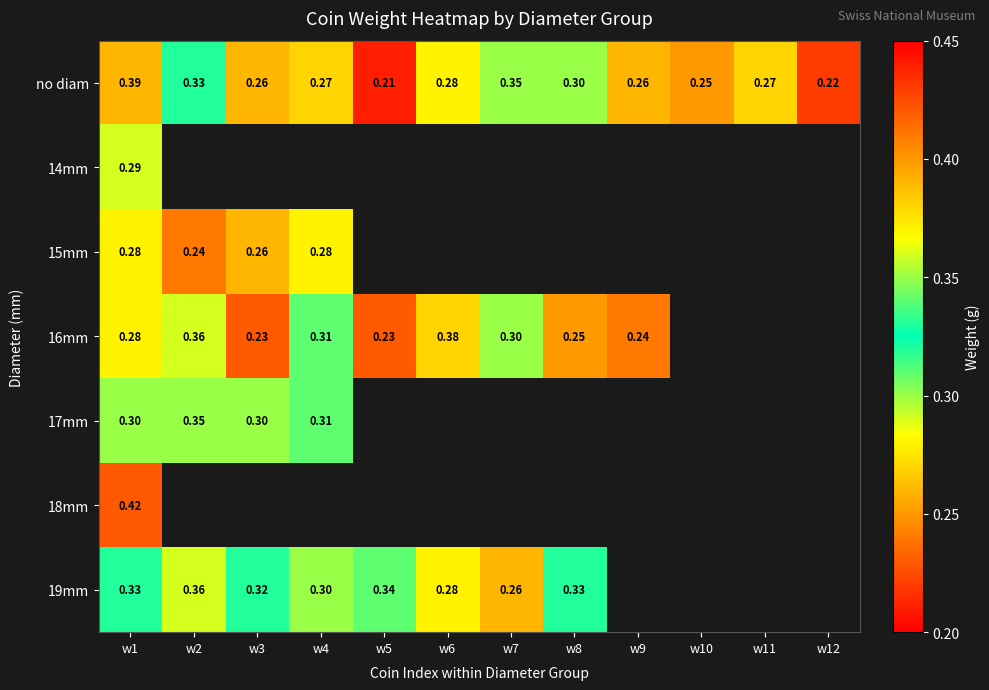

What is the difference between the maximum and minimum values in the 19mm series?

0.1